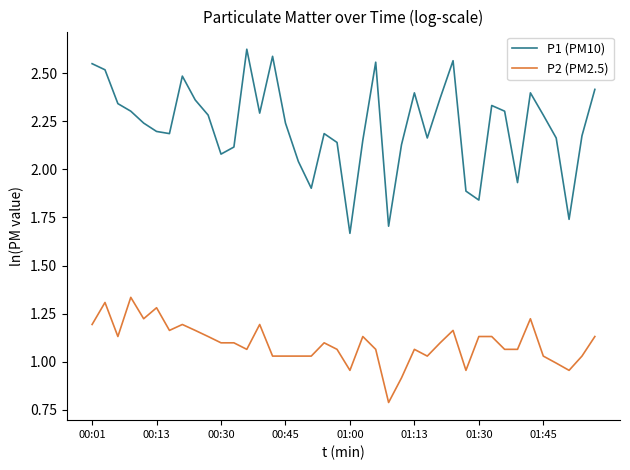

List the series in order of their overall mean, lowest first.

P2 (PM2.5), P1 (PM10)